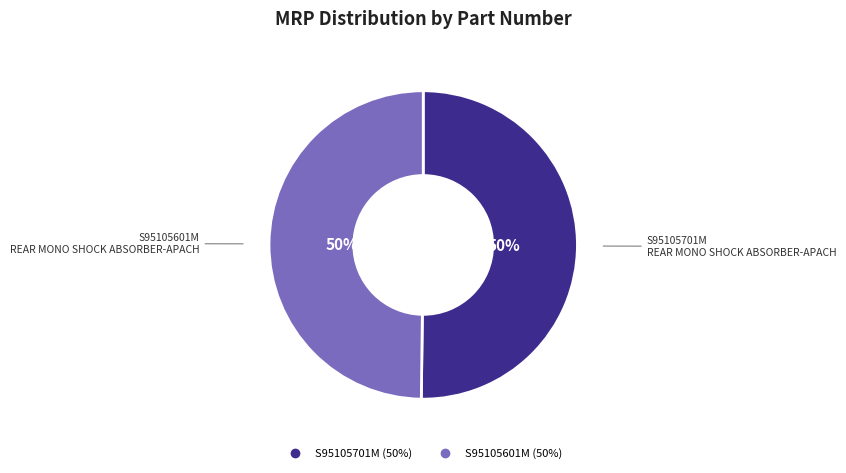

The S95105701M slice represents 50% of the pie. True or false?

True